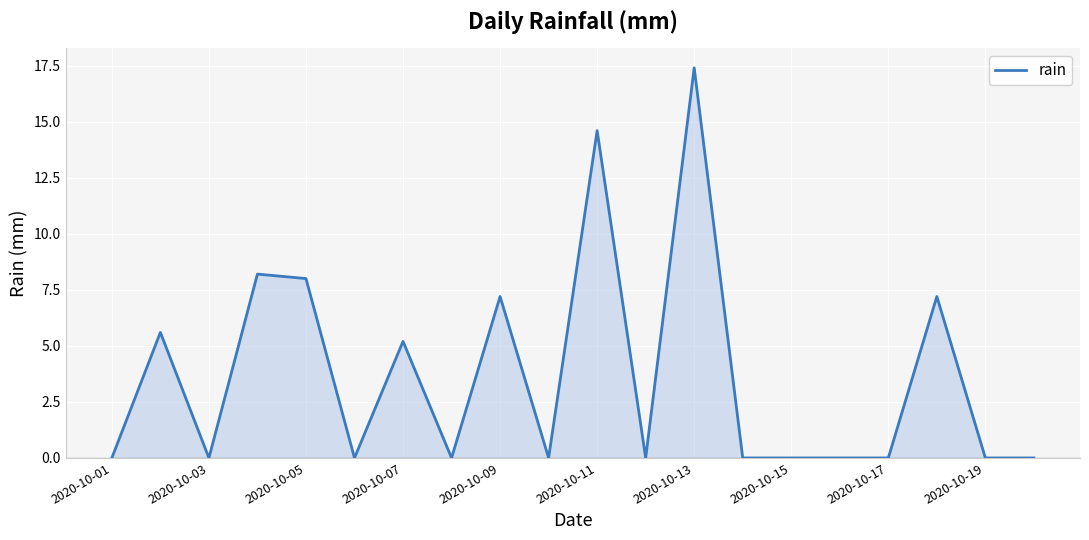

What is the difference between the maximum and minimum values?

17.4